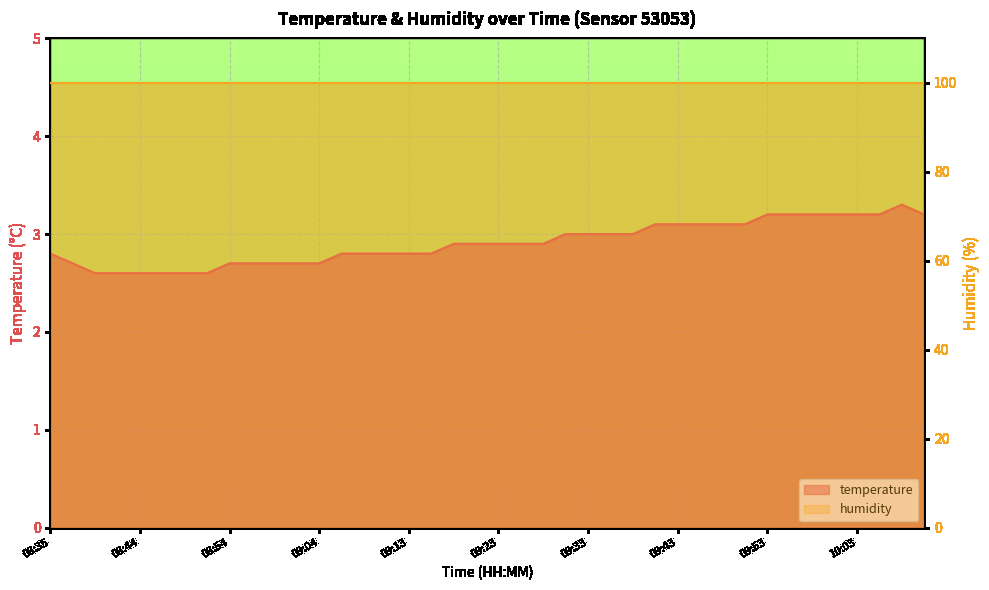

True or false: there are more than 2 points higher than both neighbors.

False